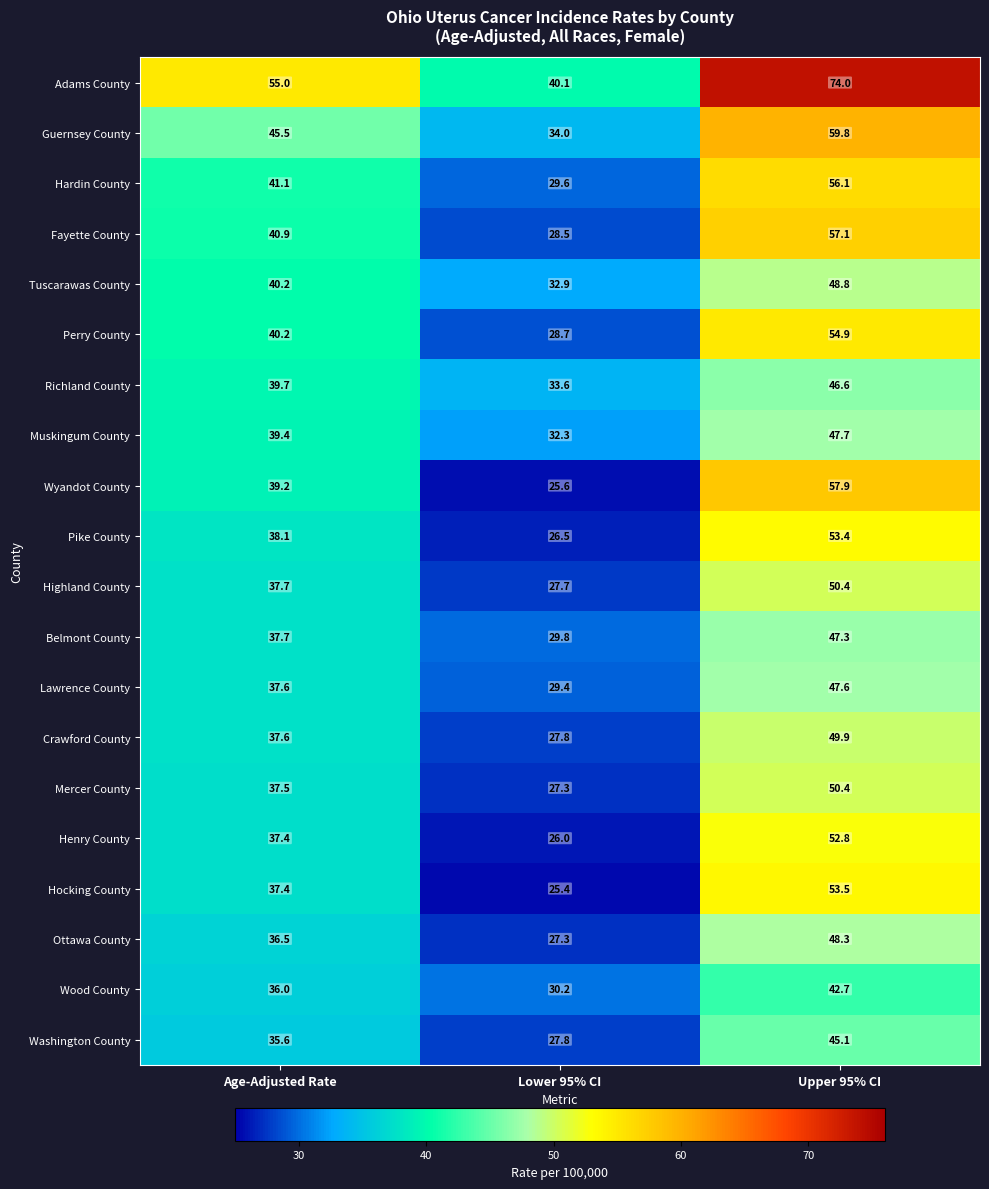

What is the greatest value displayed?

74.0